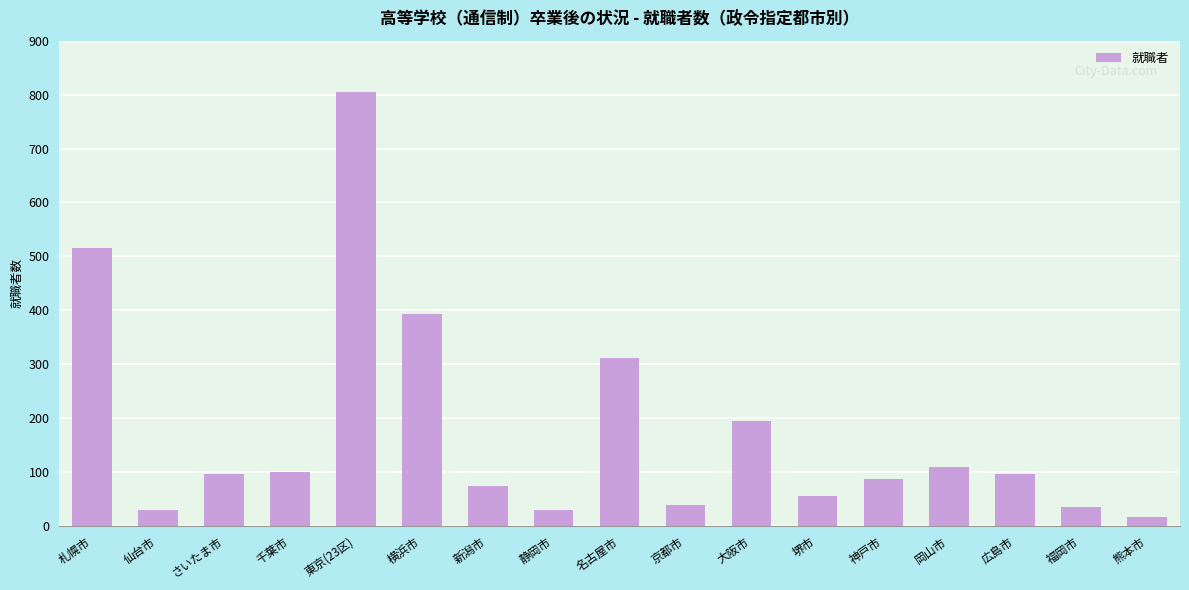

Which label corresponds to the largest value in the chart?

東京(23区)